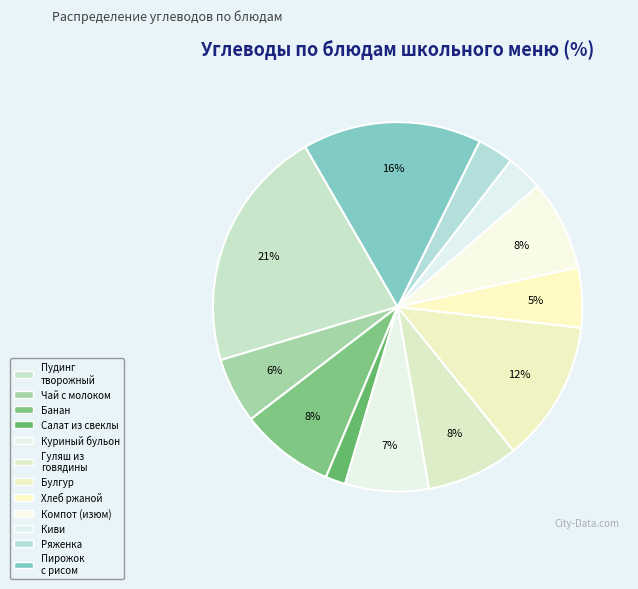

How many segments does this pie chart have?

12